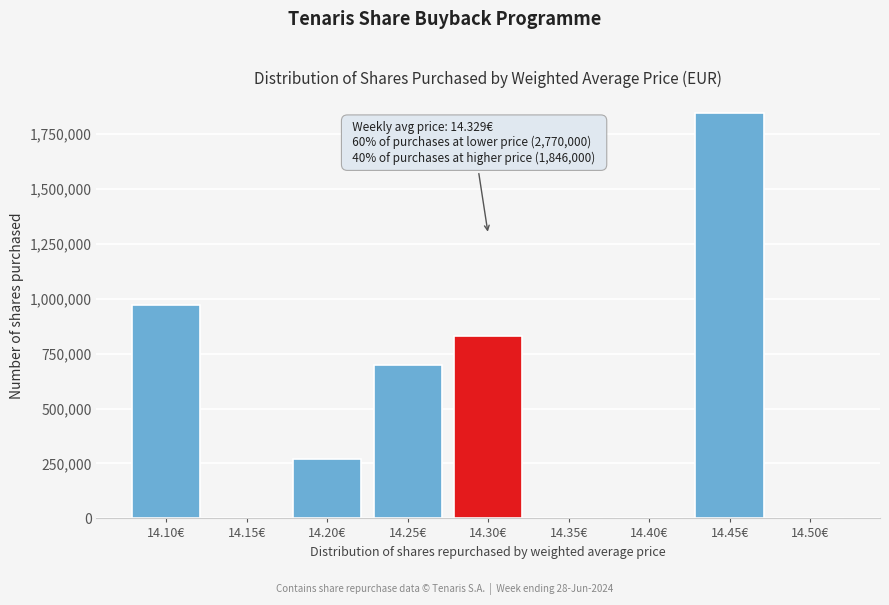

Reading left to right, extract all data points from this chart.

14.10€=970000	14.15€=0	14.20€=270000	14.25€=700000	14.30€=830000	14.35€=0	14.40€=0	14.45€=1846000	14.50€=0